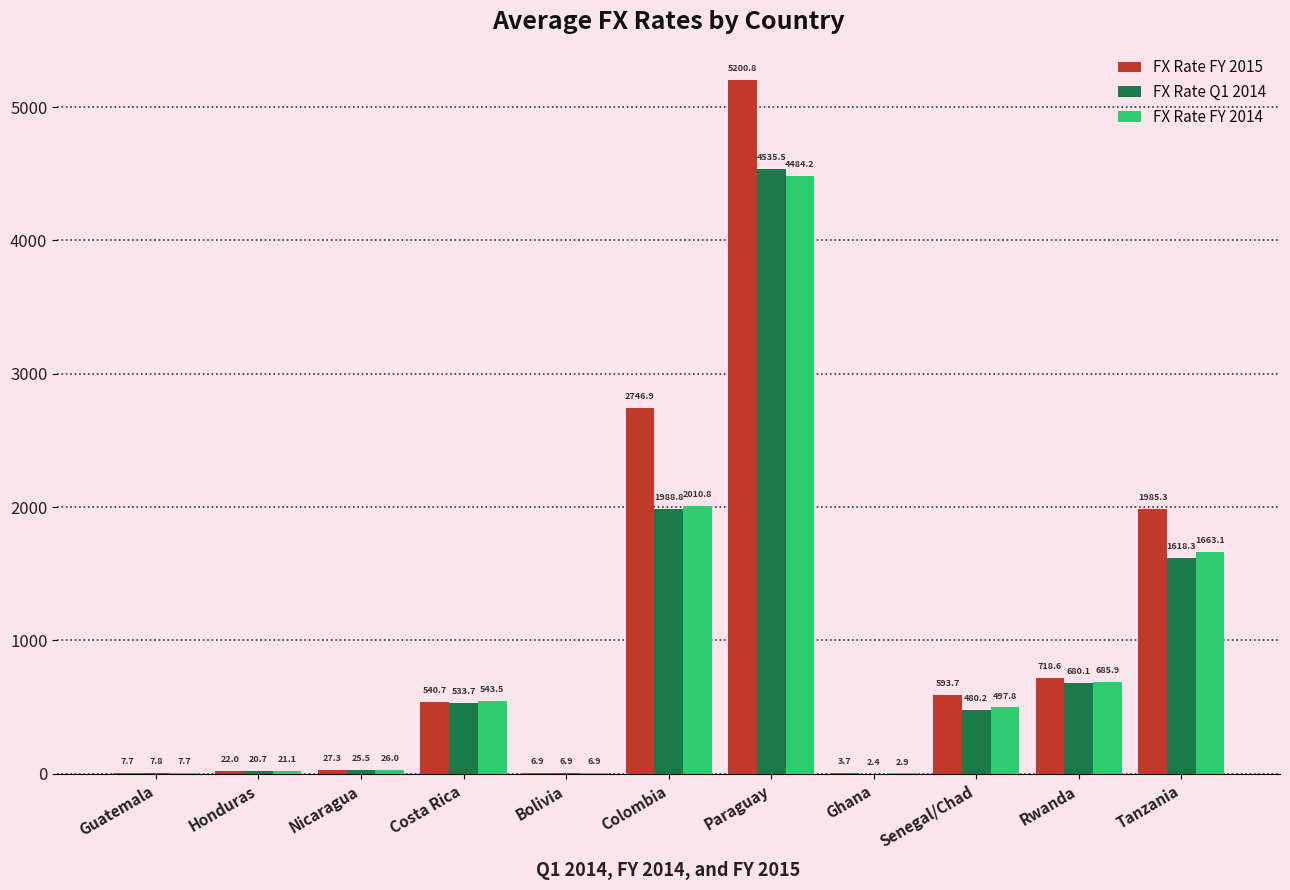

Reading left to right, list all the values displayed in this chart.

FX Rate FY 2015: Guatemala=7.7	Honduras=22.0	Nicaragua=27.3	Costa Rica=540.7	Bolivia=6.9	Colombia=2746.9	Paraguay=5200.8	Ghana=3.7	Senegal/Chad=593.7	Rwanda=718.6	Tanzania=1985.3
FX Rate Q1 2014: Guatemala=7.8	Honduras=20.7	Nicaragua=25.5	Costa Rica=533.7	Bolivia=6.9	Colombia=1988.8	Paraguay=4535.5	Ghana=2.4	Senegal/Chad=480.2	Rwanda=680.1	Tanzania=1618.3
FX Rate FY 2014: Guatemala=7.7	Honduras=21.1	Nicaragua=26.0	Costa Rica=543.5	Bolivia=6.9	Colombia=2010.8	Paraguay=4484.2	Ghana=2.9	Senegal/Chad=497.8	Rwanda=685.9	Tanzania=1663.1